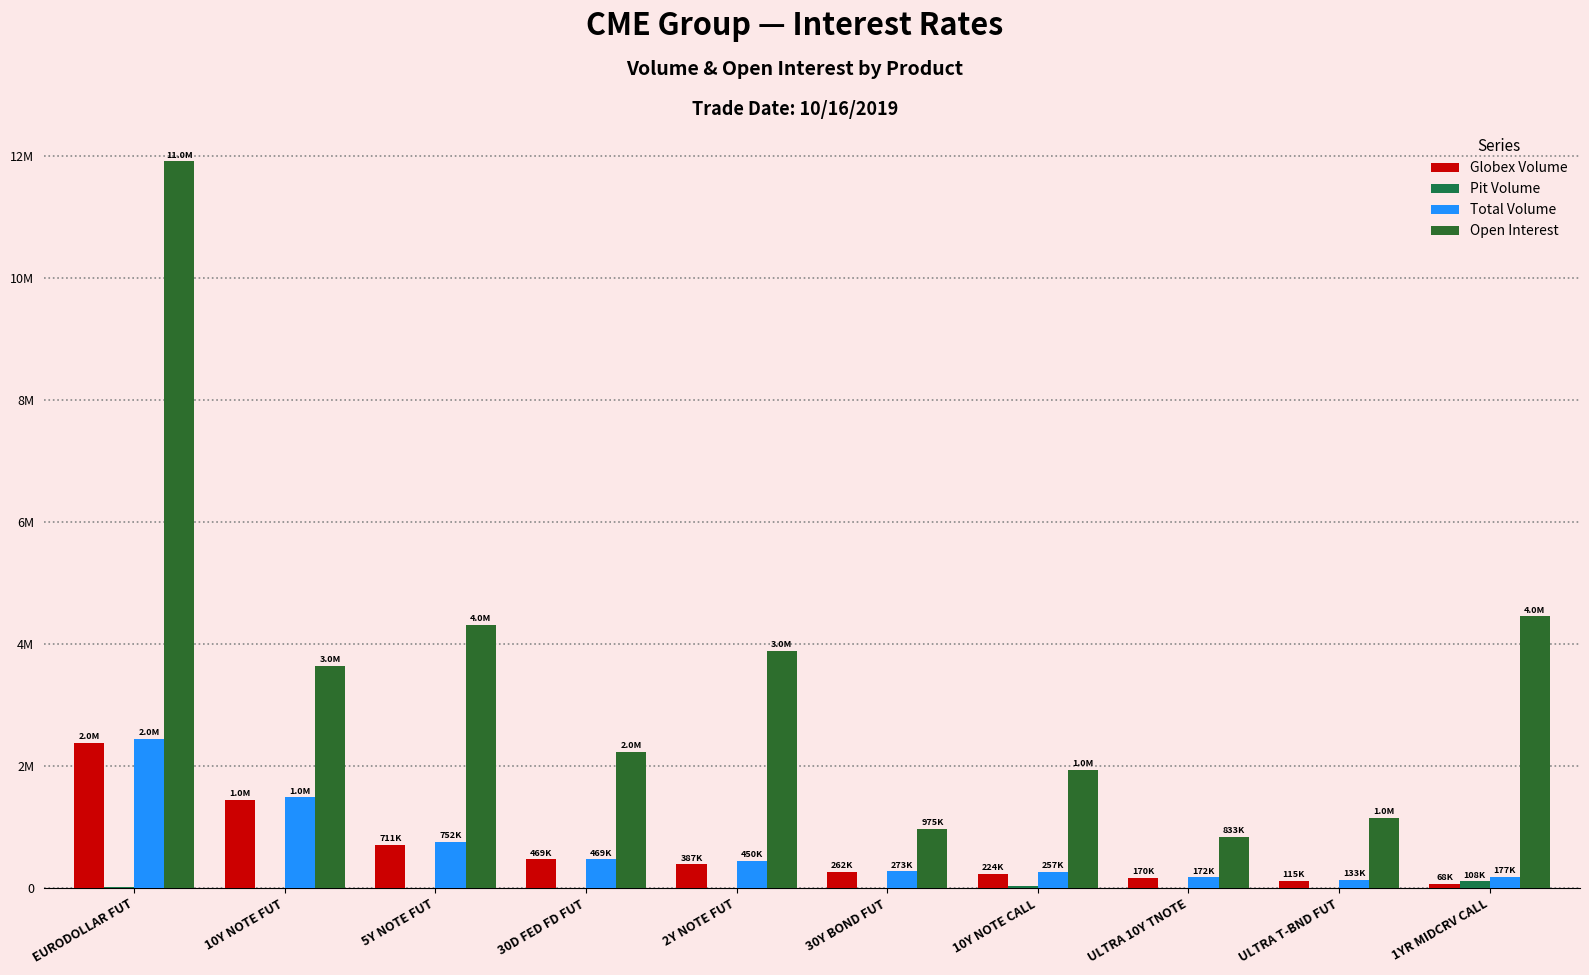

What is the difference between the Total Volume values at ULTRA T-BND FUT and EURODOLLAR FUT?

2313416